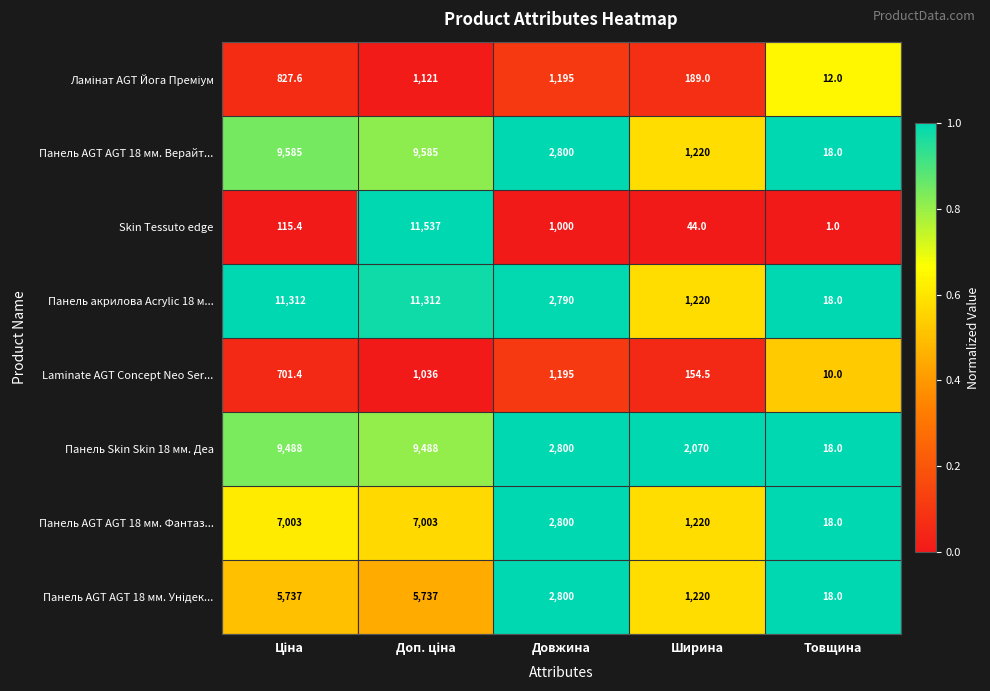

How many categories are shown in the chart?

5